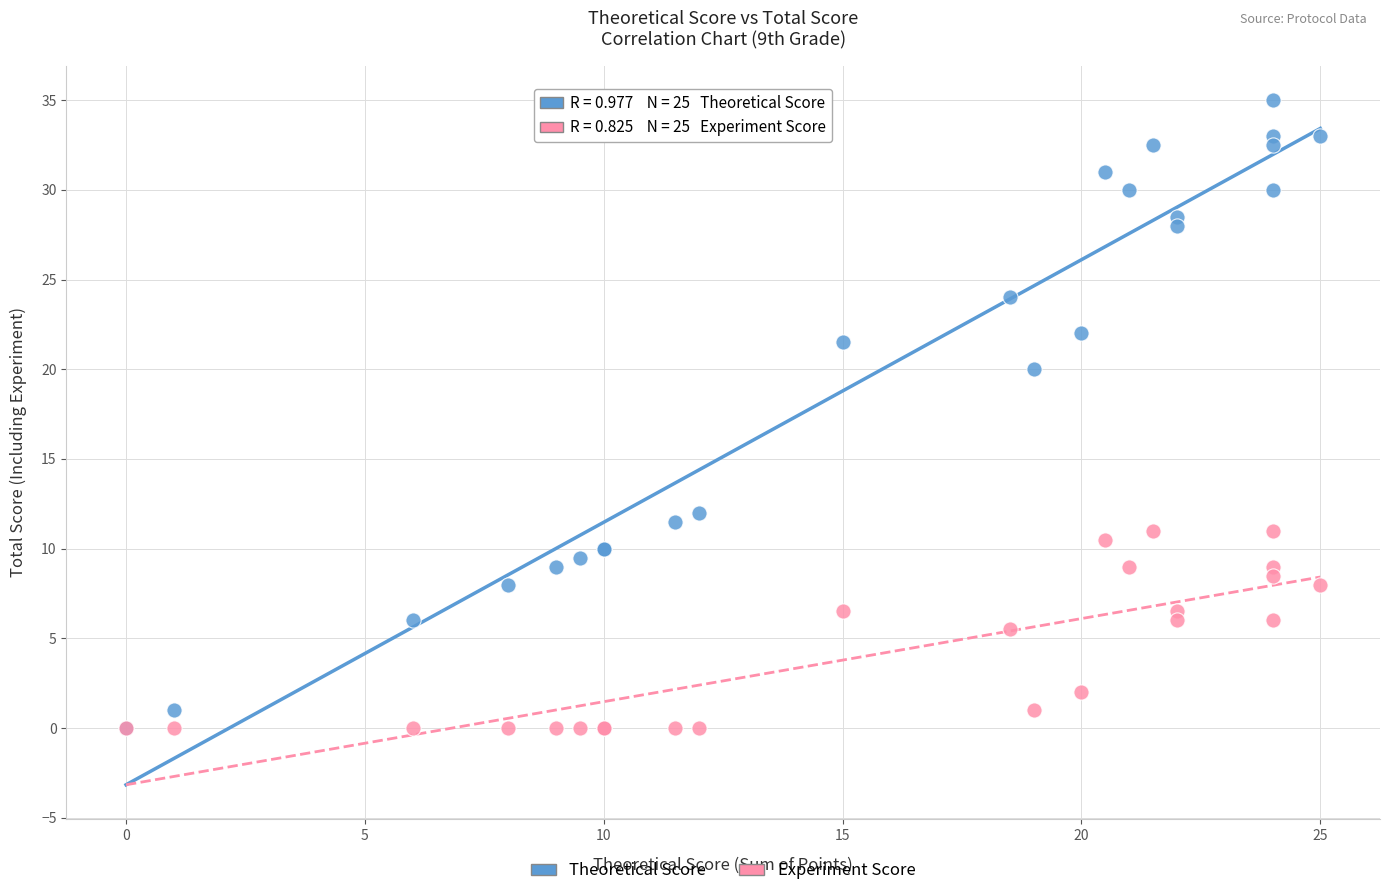

In the Experiment Score series, what Y value is closest to 5?

5.5